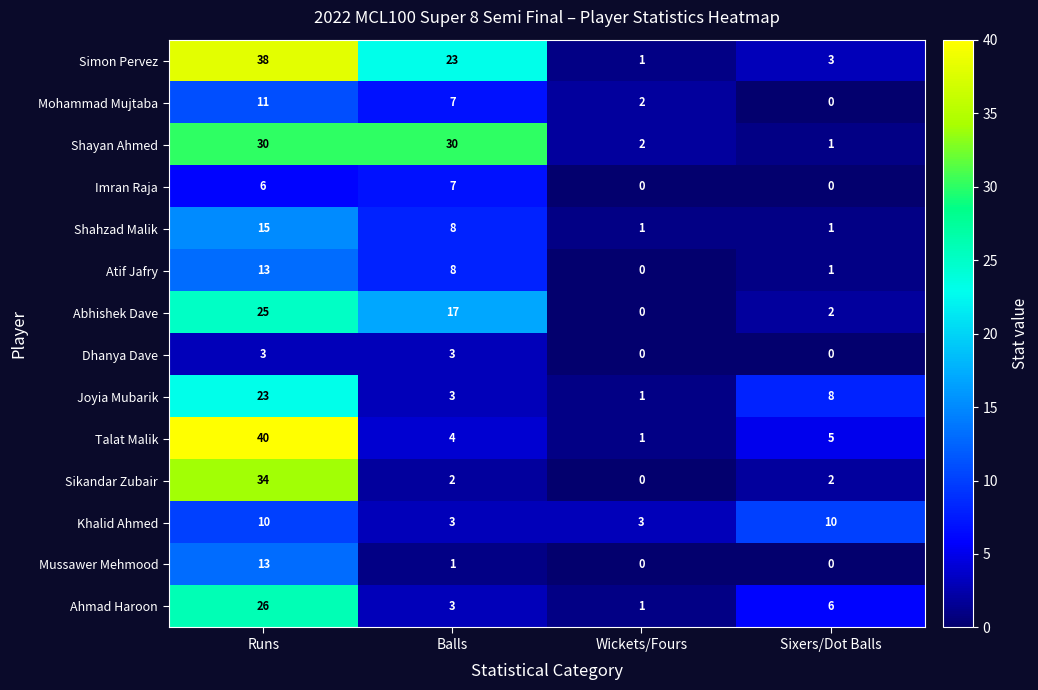

How many categories are shown in the chart?

4